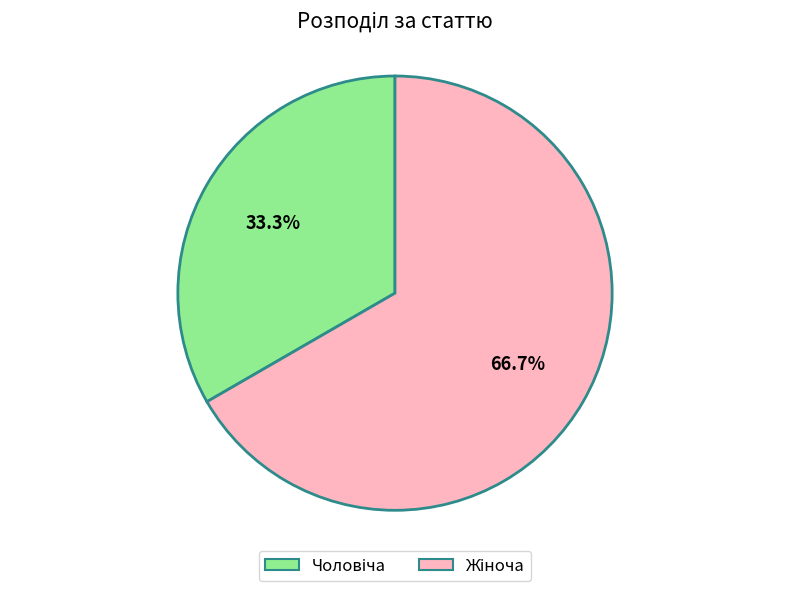

Is there a majority slice in this chart?

Yes